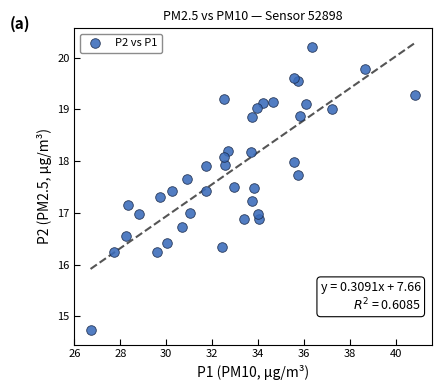

What is the range of X values (max minus min)?

14.2